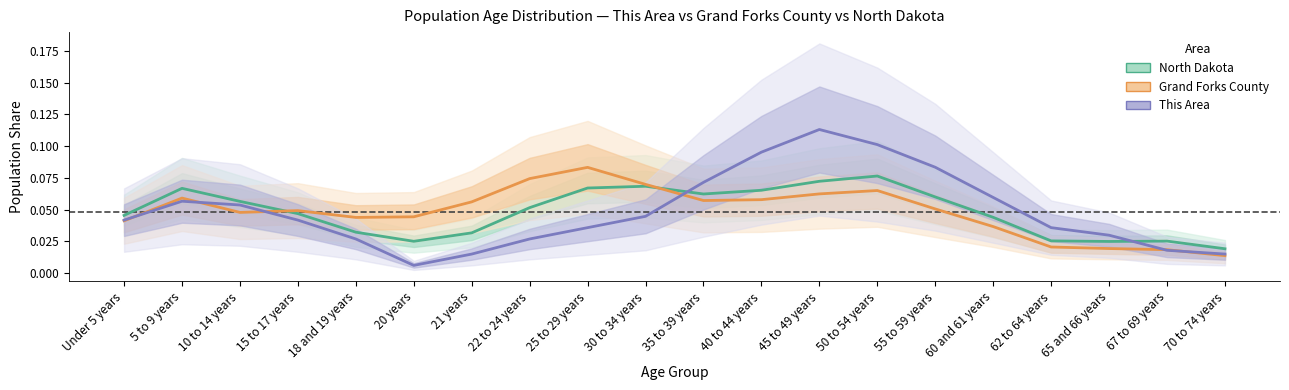

At which category does Grand Forks County reach its first local valley?

10 to 14 years